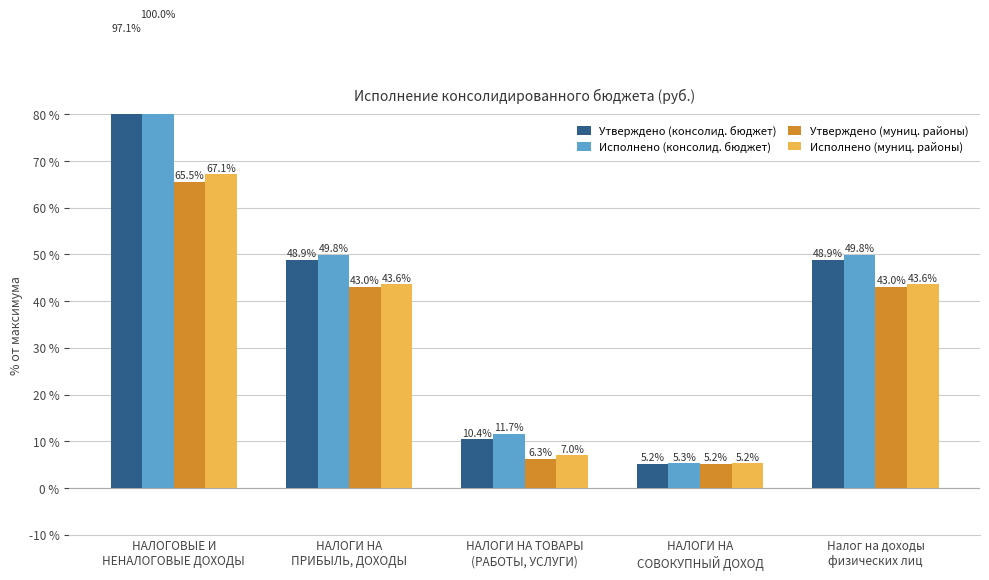

Between НАЛОГИ НА
СОВОКУПНЫЙ ДОХОД and Налог на доходы
физических лиц, which is larger?

Налог на доходы
физических лиц